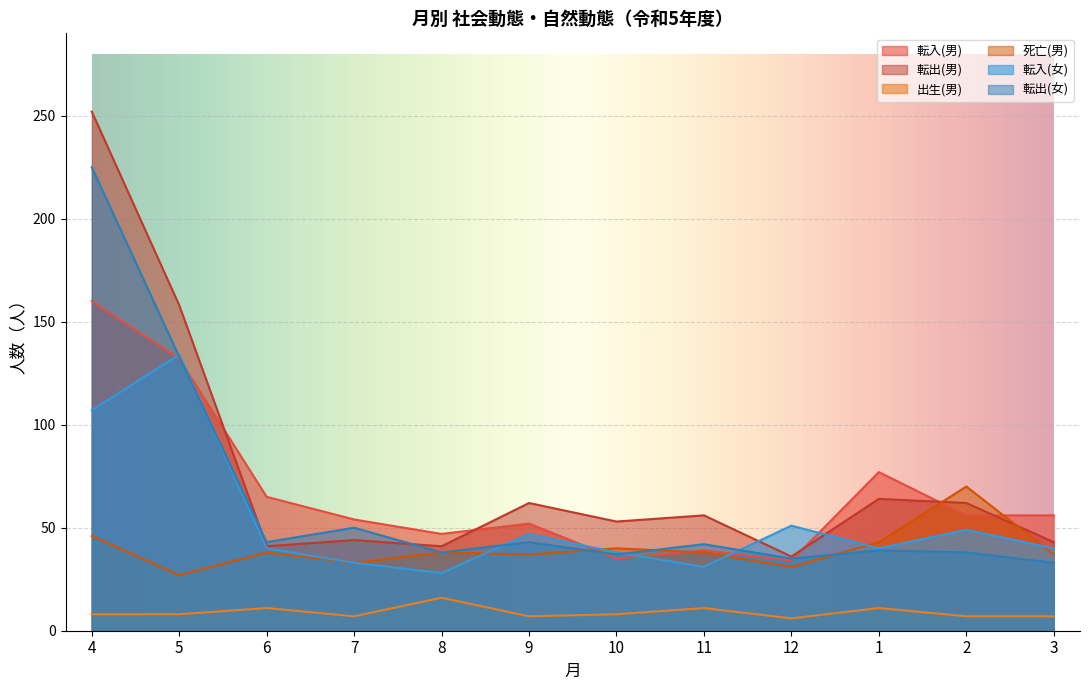

What is the sum of the 死亡(男) values at 7 and 10?

73